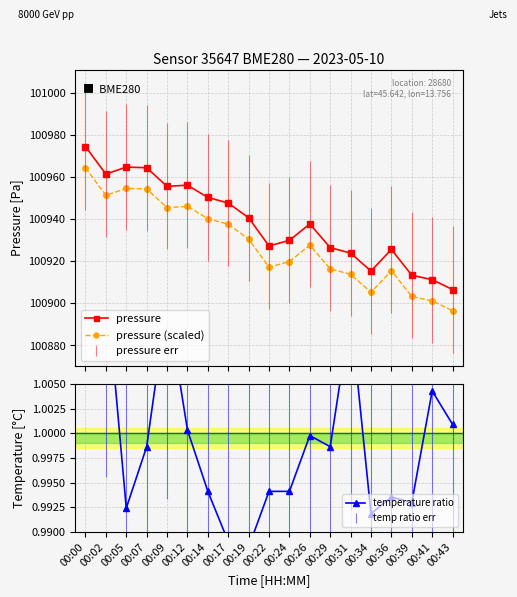

At which category does pressure reach its first local valley?

00:02